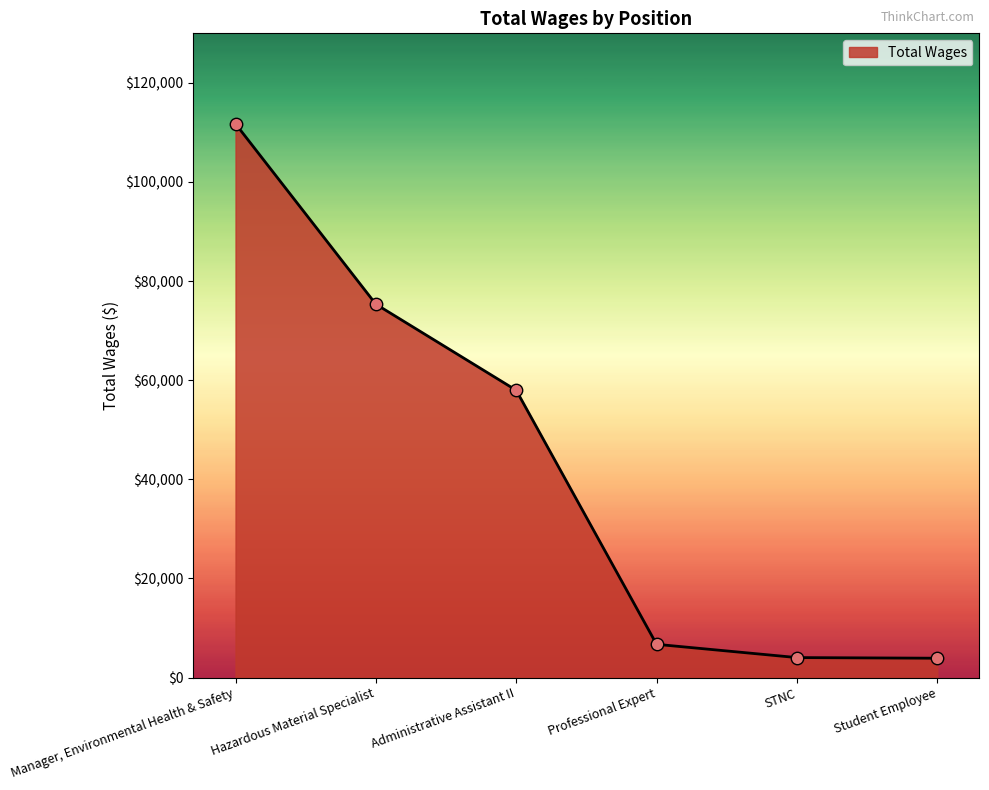

Between Manager, Environmental Health & Safety and Hazardous Material Specialist, which is larger?

Manager, Environmental Health & Safety